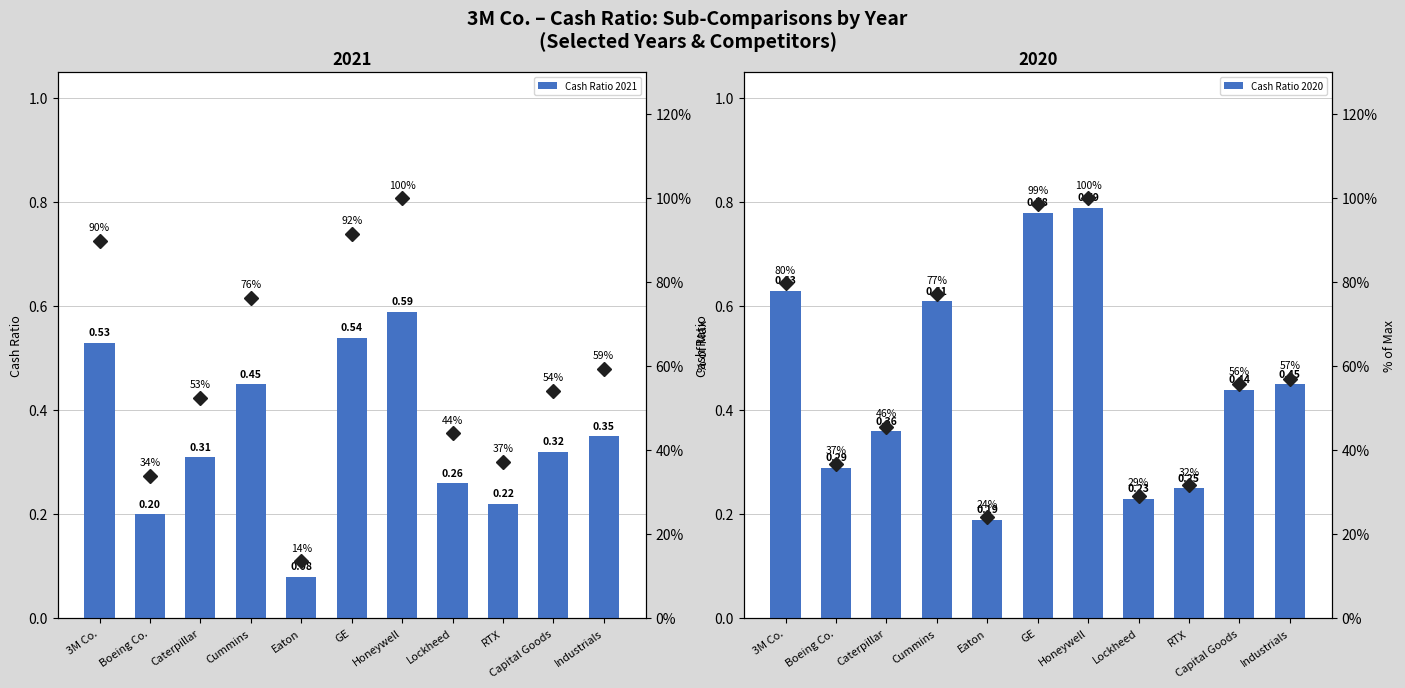

What is the label of the 11th bar from the right?

3M Co.